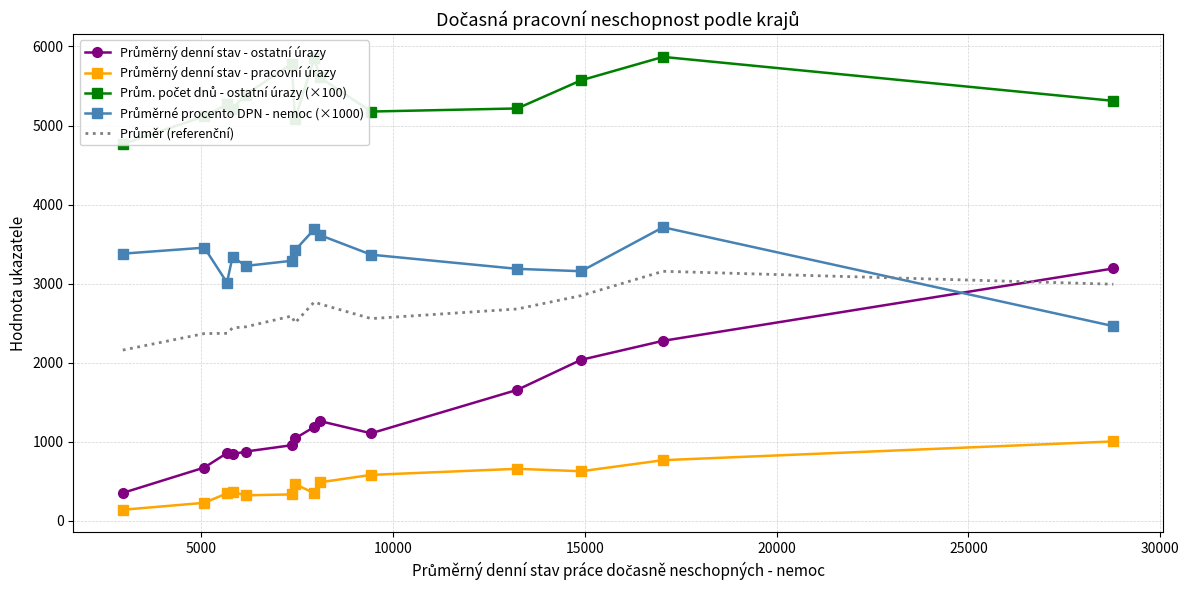

Is the value of Průměrný denní stav - ostatní úrazy at 25000 greater than the value of Průměr (referenční) at 12?

No